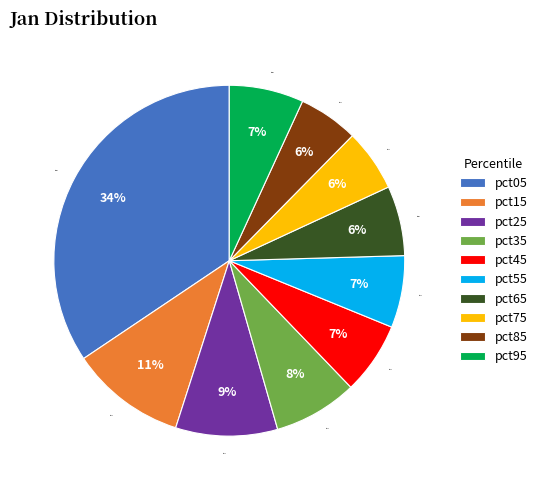

To the nearest percent, what is the average slice percentage?

10%